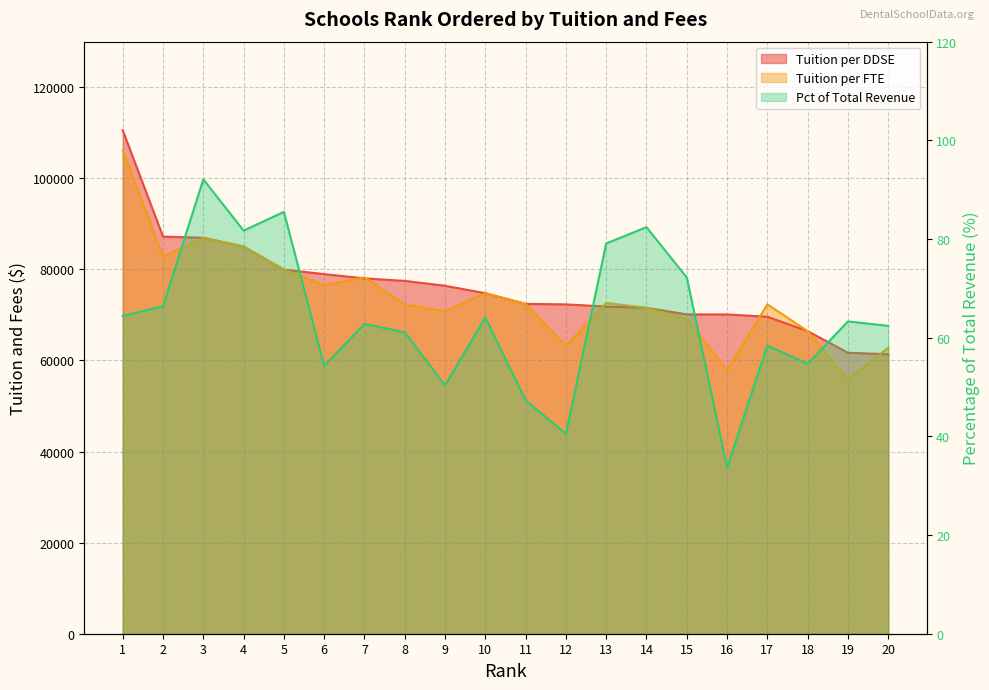

Does the chart display data point markers on the line(s)?

No